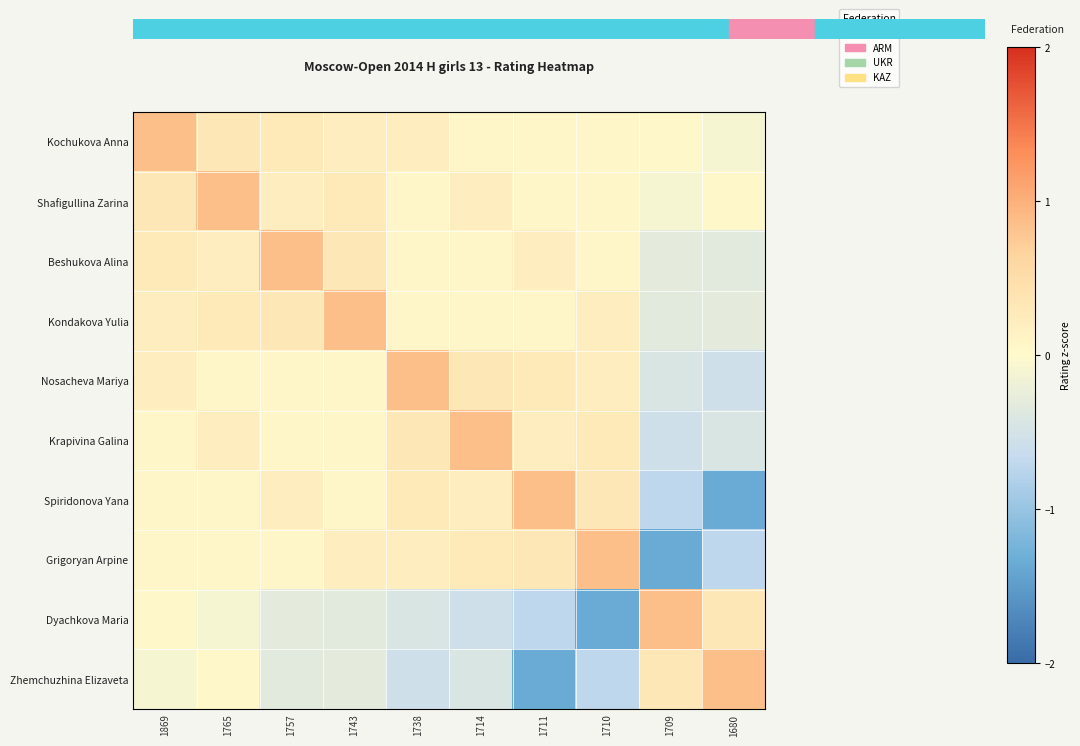

Reading left to right, list all the values displayed in this chart.

Kochukova Anna: 1869=0.8	1765=0.3	1757=0.3	1743=0.2	1738=0.2	1714=0.1	1711=0.1	1710=0.1	1709=0.0	1680=-0.1
Shafigullina Zarina: 1869=0.3	1765=0.8	1757=0.2	1743=0.3	1738=0.1	1714=0.2	1711=0.1	1710=0.1	1709=-0.1	1680=0.0
Beshukova Alina: 1869=0.3	1765=0.2	1757=0.8	1743=0.3	1738=0.1	1714=0.1	1711=0.2	1710=0.1	1709=-0.3	1680=-0.3
Kondakova Yulia: 1869=0.2	1765=0.3	1757=0.3	1743=0.8	1738=0.1	1714=0.1	1711=0.1	1710=0.2	1709=-0.3	1680=-0.3
Nosacheva Mariya: 1869=0.2	1765=0.1	1757=0.1	1743=0.1	1738=0.8	1714=0.3	1711=0.3	1710=0.2	1709=-0.4	1680=-0.6
Krapivina Galina: 1869=0.1	1765=0.2	1757=0.1	1743=0.1	1738=0.3	1714=0.8	1711=0.2	1710=0.3	1709=-0.6	1680=-0.4
Spiridonova Yana: 1869=0.1	1765=0.1	1757=0.2	1743=0.1	1738=0.3	1714=0.2	1711=0.8	1710=0.3	1709=-0.7	1680=-1.4
Grigoryan Arpine: 1869=0.1	1765=0.1	1757=0.1	1743=0.2	1738=0.2	1714=0.3	1711=0.3	1710=0.8	1709=-1.4	1680=-0.7
Dyachkova Maria: 1869=0.0	1765=-0.1	1757=-0.3	1743=-0.3	1738=-0.4	1714=-0.6	1711=-0.7	1710=-1.4	1709=0.8	1680=0.3
Zhemchuzhina Elizaveta: 1869=-0.1	1765=0.0	1757=-0.3	1743=-0.3	1738=-0.6	1714=-0.4	1711=-1.4	1710=-0.7	1709=0.3	1680=0.8